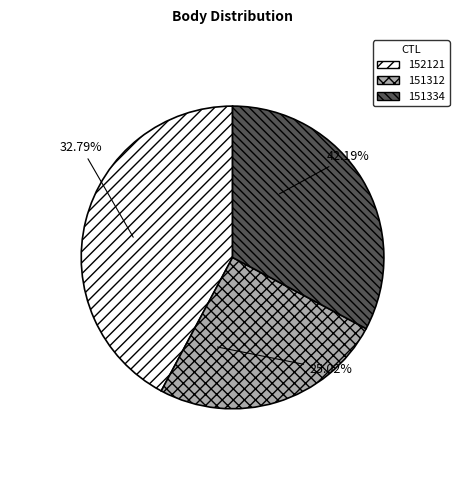

To the nearest percent, what is the difference between the largest and smallest slice percentages?

17%